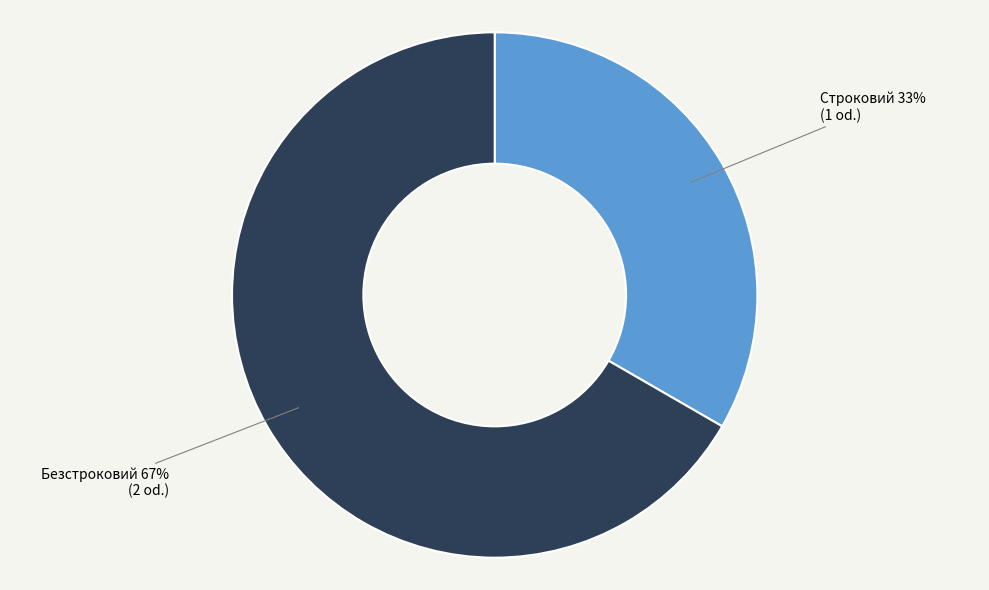

The Безстроковий slice represents 56% of the pie. True or false?

False